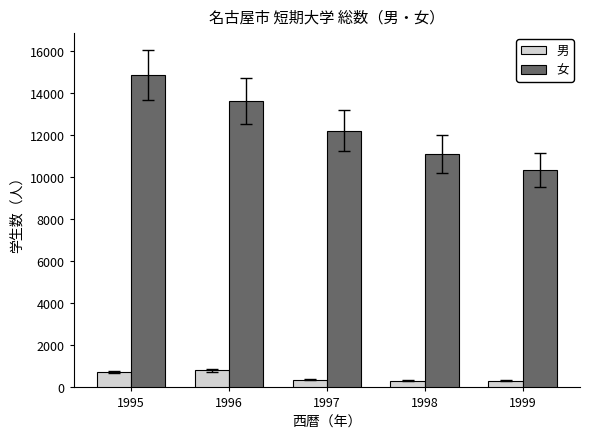

The 女 series shows 7097 at 1997. True or false?

False